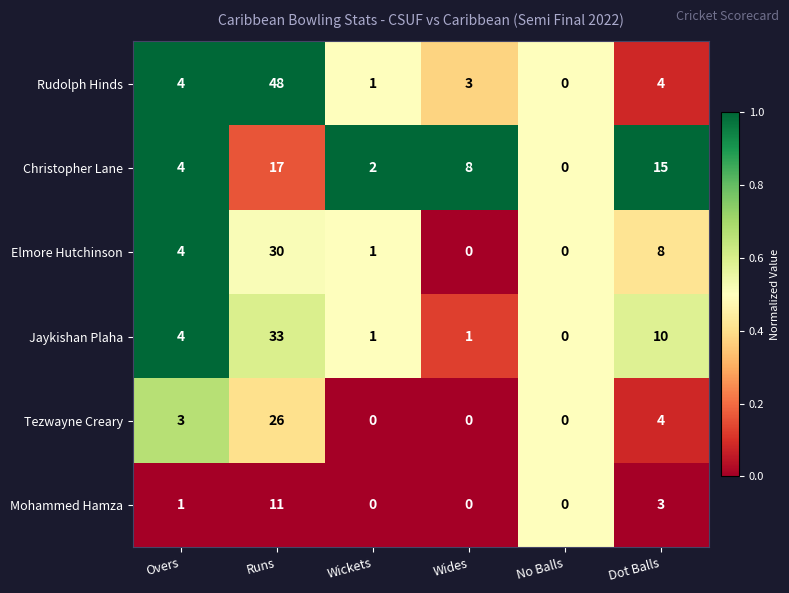

At which label is Jaykishan Plaha closest to 16?

Dot Balls